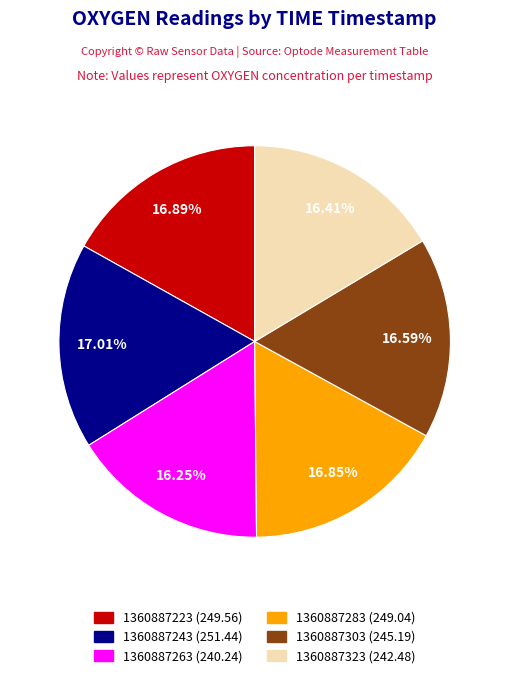

To the nearest percent, what is the combined percentage of 1360887323 and 1360887263?

33%